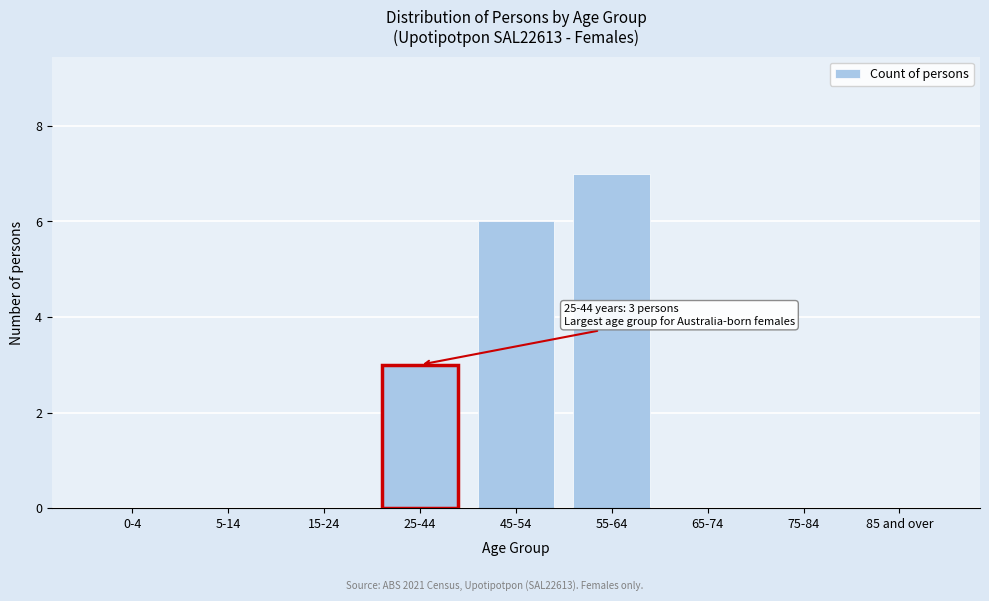

Reading right to left, what are all the values shown in this chart?

85 and over=0	75-84=0	65-74=0	55-64=7	45-54=6	25-44=3	15-24=0	5-14=0	0-4=0